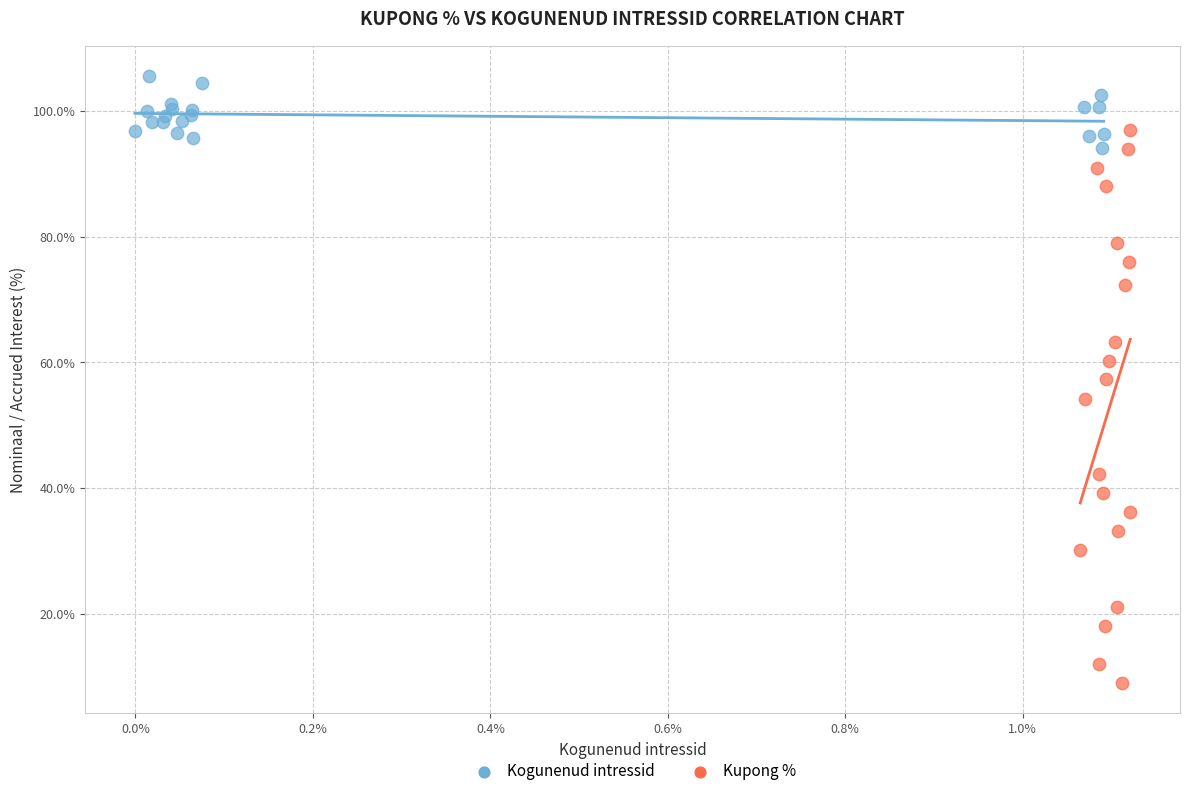

Which series contains the highest Y value?

Kogunenud intressid